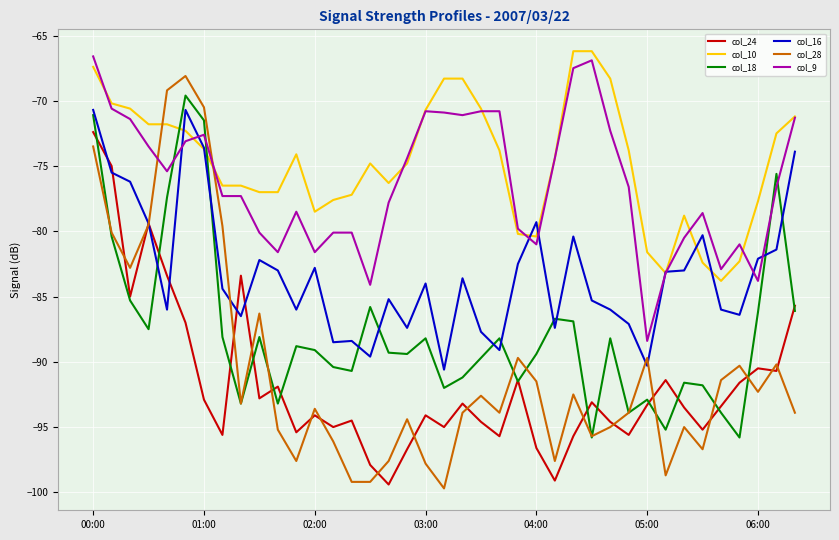

Which series has the largest range (max minus min)?

col_28